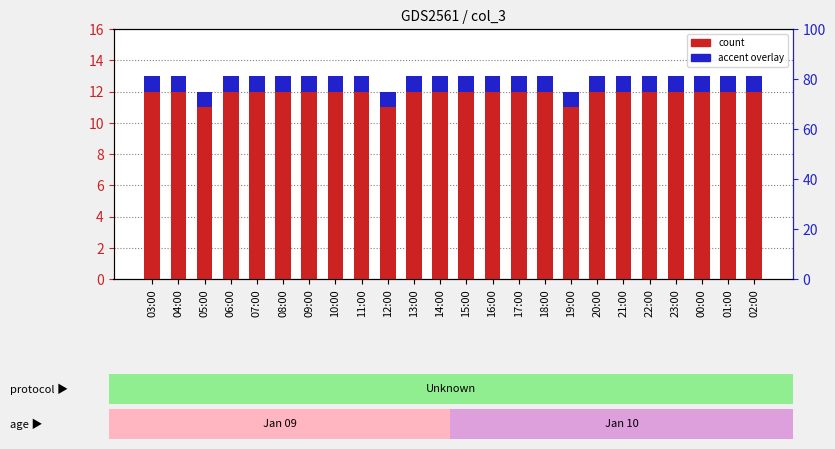

The accent overlay series shows 1 at 01:00. True or false?

False